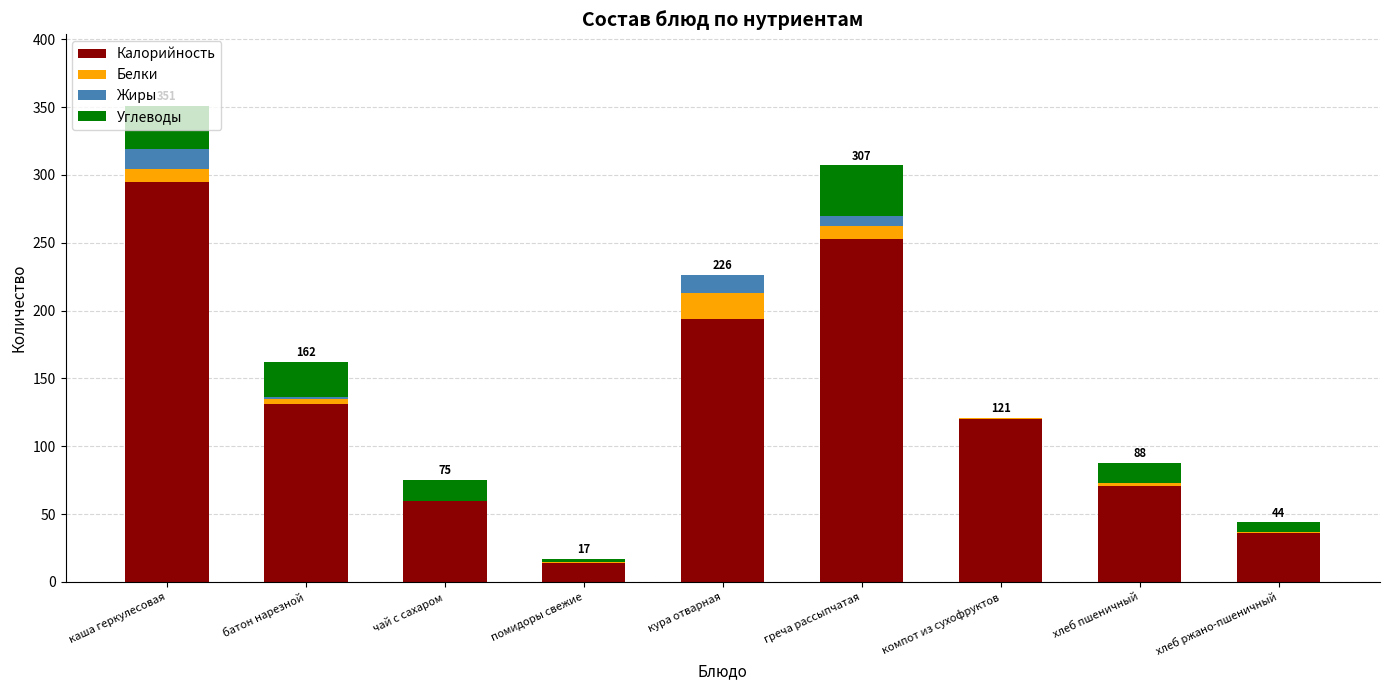

At which category is the sum across all series the highest?

каша геркулесовая